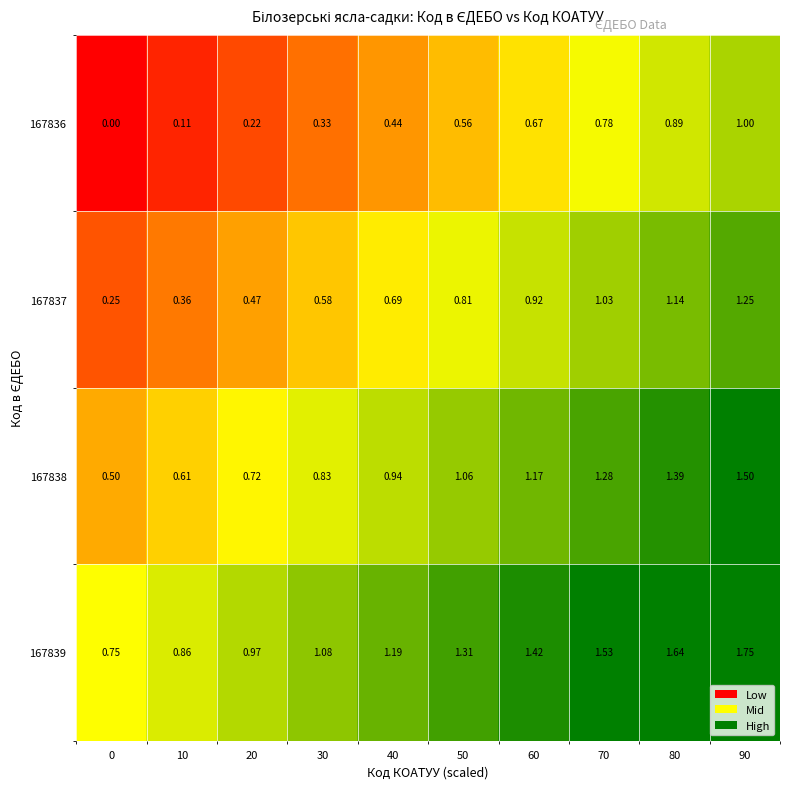

Is the value of 167837 at 80 greater than the value of 167838 at 20?

Yes